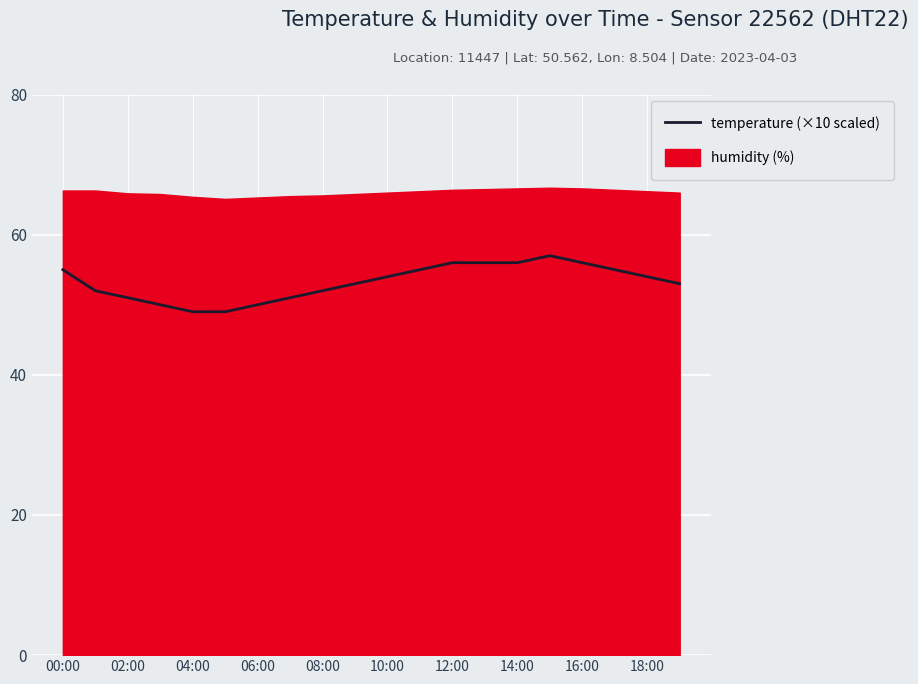

Is it true that the value at 12:00 is 56?

True